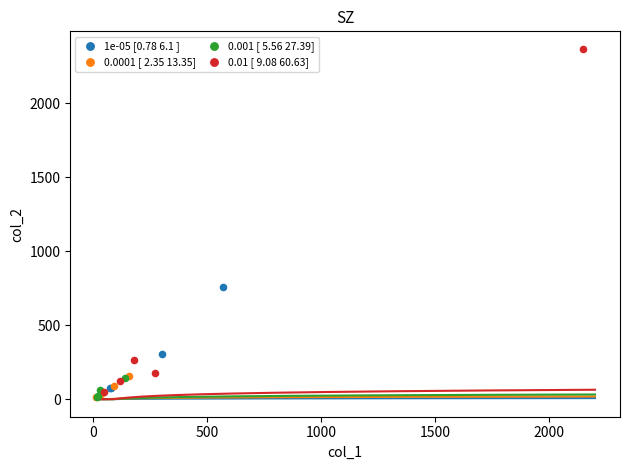

Which series reaches the maximum Y coordinate?

0.01 [ 9.08 60.63]